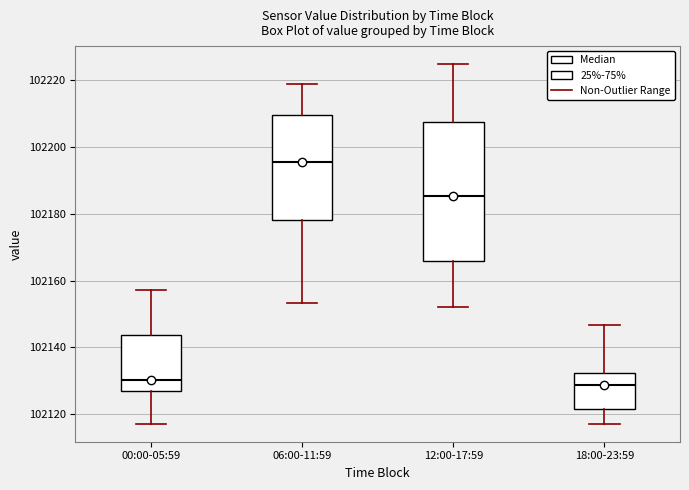

Which box has the highest median line?

06:00-11:59